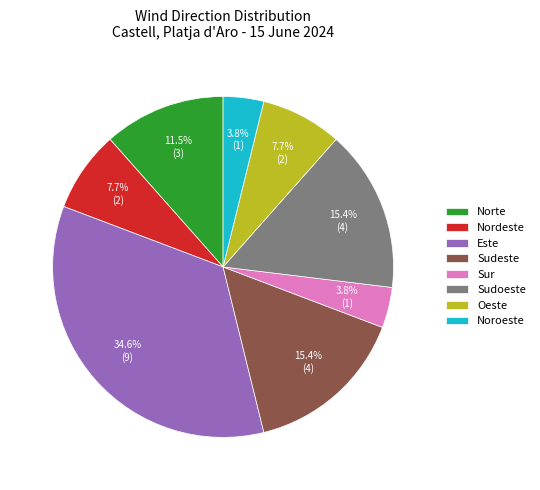

What is the largest slice in the pie chart?

Este